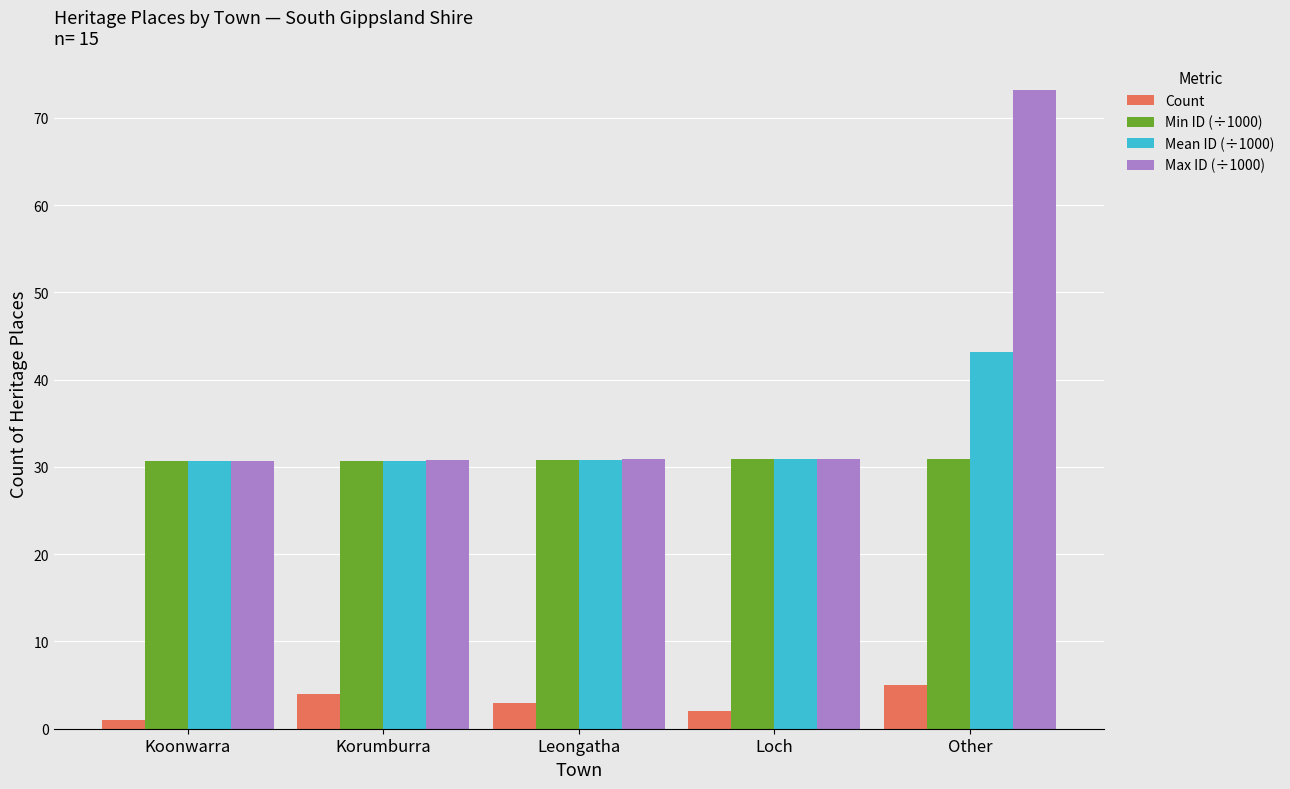

What is the difference between the maximum and second lowest values in the Min ID (÷1000) series?

0.2